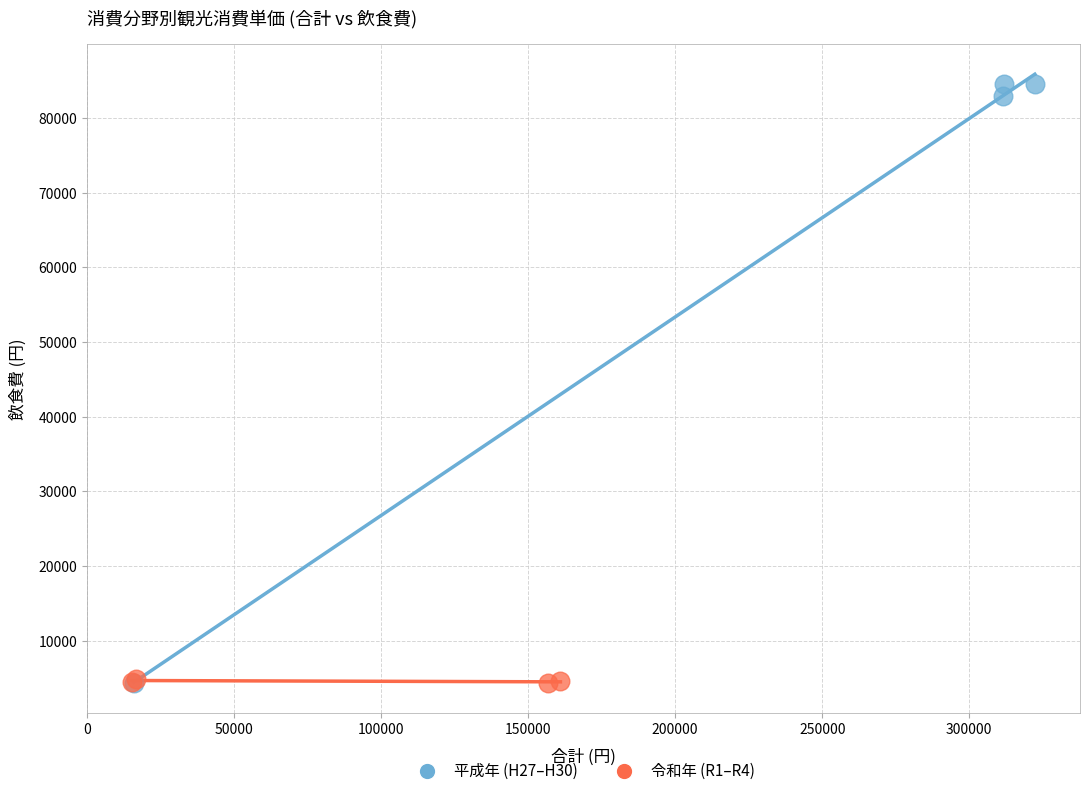

What are all the series names shown in the legend?

平成年 (H27–H30), 令和年 (R1–R4)